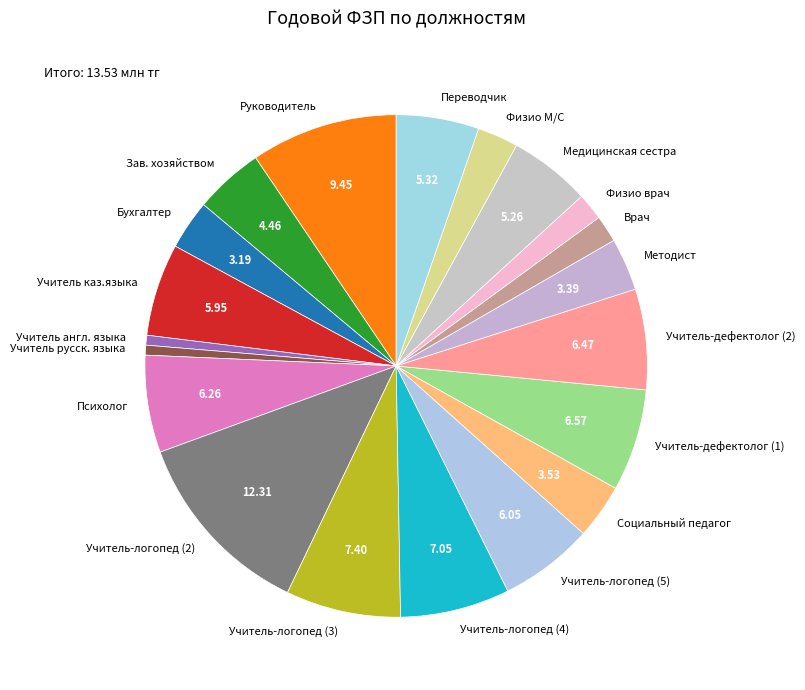

Is it true that Учитель-логопед (4) is 1% of the pie?

False